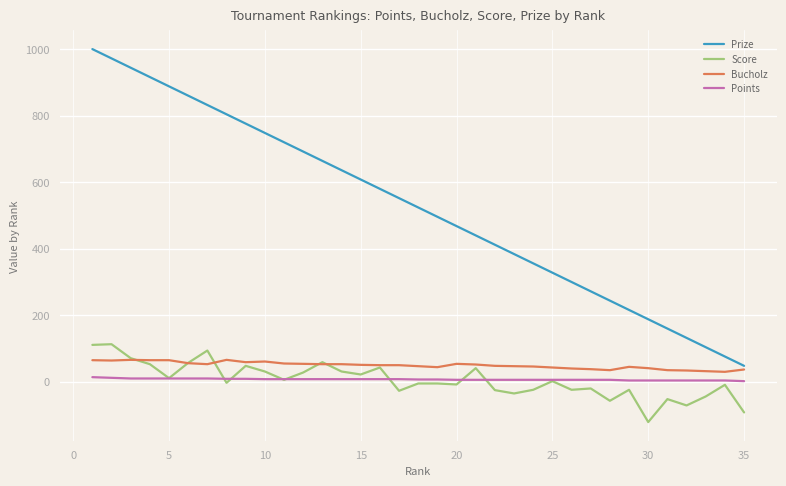

Which series has the largest total across all categories?

Prize